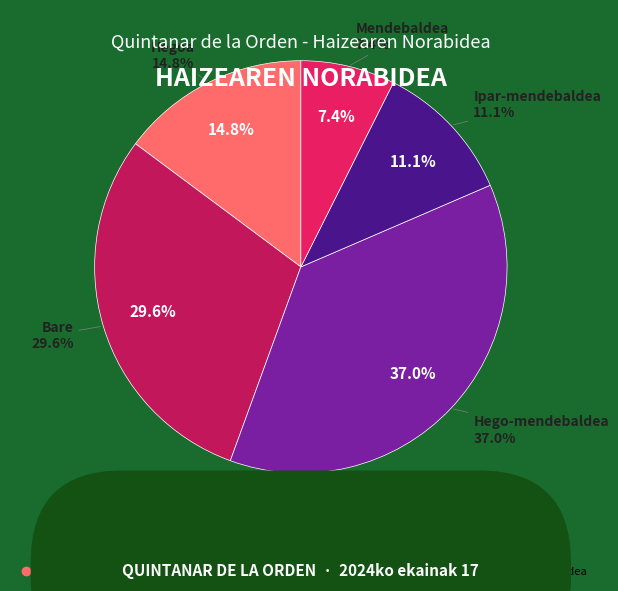

What is the ratio of the value at Ipar-mendebaldea to the value at Hegoa?

0.8